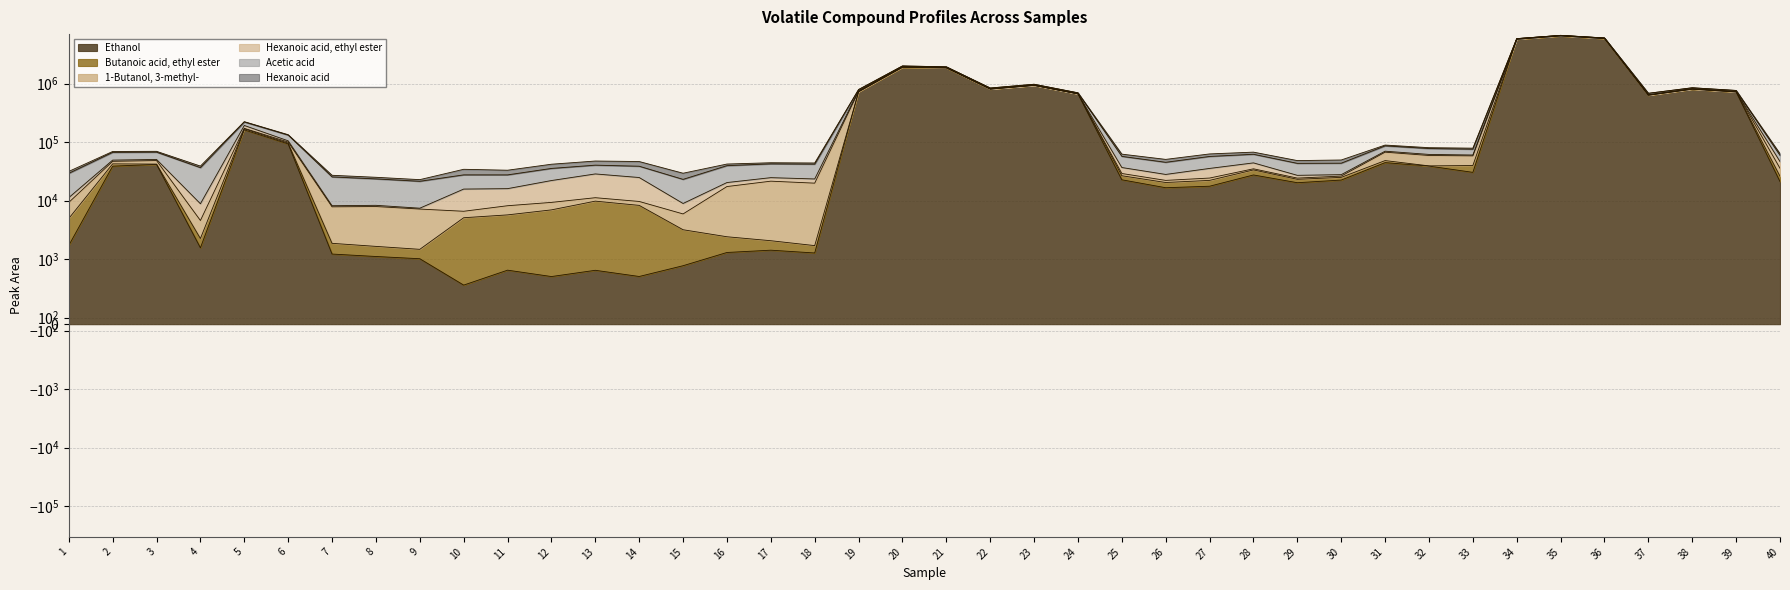

Reading left to right, extract all data points from this chart.

Ethanol: 1=1716.7	2=38822.2	3=41580.4	4=1562.5	5=161791.3	6=93055.8	7=1222.6	8=1110.4	9=1016.8	10=601.0	11=830.7	12=732.6	13=828.7	14=733.5	15=899.2	16=1300.6	17=1423.2	18=1274.8	19=723730.5	20=1889886.6	21=1848711.1	22=804572.1	23=930808.9	24=666440.6	25=22701.1	26=16608.8	27=17627.4	28=27458.9	29=20229.5	30=22455.7	31=44607.0	32=38904.2	33=30409.0	34=5720504.4	35=6531749.1	36=5876533.6	37=631818.2	38=802424.3	39=719021.7	40=21183.8
Butanoic acid, ethyl ester: 1=3239.8	2=3649.8	3=521.0	4=689.8	5=6626.6	6=2916.9	7=641.5	8=542.1	9=455.2	10=4499.9	11=4876.7	12=6215.9	13=8971.6	14=7562.0	15=2282.3	16=1113.5	17=642.3	18=429.2	19=309.8	20=6085.5	21=4268.7	22=615.3	23=972.3	24=479.1	25=3923.3	26=3797.6	27=4547.4	28=6018.3	29=2900.2	30=2518.1	31=3709.4	32=322.9	33=9380.9	34=3602.9	35=2456.1	36=2965.2	37=714.3	38=1098.7	39=761.1	40=4926.3
1-Butanol, 3-methyl-: 1=4360.9	2=4461.4	3=6283.2	4=2325.6	5=3463.4	6=4151.5	7=5975.1	8=6274.0	9=5705.3	10=1478.3	11=2475.3	12=2379.6	13=1420.4	14=1383.5	15=2743.8	16=14985.4	17=19432.6	18=18184.8	19=12014.1	20=58709.5	21=33694.1	22=7178.2	23=7538.8	24=4704.1	25=2454.5	26=1761.3	27=2135.3	28=1495.1	29=1133.8	30=1275.7	31=18946.5	32=19787.5	33=18382.4	34=99197.1	35=96140.6	36=98895.9	37=9352.2	38=9503.7	39=9877.9	40=9554.0
Hexanoic acid, ethyl ester: 1=1941.3	2=2321.7	3=2134.7	4=4267.4	5=20512.3	6=5035.5	7=347.9	8=385.9	9=250.0	10=9177.2	11=7837.2	12=12712.3	13=17362.4	14=15149.9	15=3014.1	16=2963.7	17=3195.6	18=3569.9	19=20442.6	20=20939.2	21=10614.0	22=713.4	23=836.7	24=294.0	25=7703.1	26=5859.0	27=11191.6	28=9171.9	29=2789.1	30=1543.5	31=2686.9	32=2574.7	33=2016.8	34=22561.3	35=18676.1	36=18802.5	37=902.7	38=1443.4	39=1230.0	40=10835.8
Acetic acid: 1=17998.5	2=17574.1	3=16799.8	4=27753.4	5=28421.2	6=26608.9	7=17222.5	8=15201.9	9=13969.9	10=11791.6	11=11510.3	12=13446.6	13=11784.0	14=13882.6	15=14141.7	16=19221.5	17=17771.4	18=18550.8	19=31564.5	20=21704.1	21=34684.6	22=25702.4	23=32057.3	24=22391.3	25=20261.6	26=17151.4	27=21392.6	28=17786.1	29=16292.5	30=15830.5	31=16277.6	32=16055.9	33=15491.8	34=10772.5	35=14239.7	36=13210.9	37=38012.0	38=32469.1	39=30947.1	40=12934.0
Hexanoic acid: 1=2309.2	2=2329.0	3=2252.0	4=2336.0	5=2603.7	6=2016.2	7=1696.5	8=1537.2	9=1440.6	10=6758.2	11=5548.0	12=6394.3	13=7123.0	14=7846.3	15=6306.9	16=2605.0	17=1931.4	18=1961.9	19=3232.4	20=1513.3	21=1748.2	22=1161.5	23=1335.2	24=1078.8	25=5230.3	26=5486.2	27=5903.8	28=5452.5	29=4962.4	30=5842.2	31=2776.3	32=2671.6	33=3104.1	34=1143.6	35=1398.3	36=1315.0	37=1512.7	38=1404.0	39=1242.3	40=4069.5